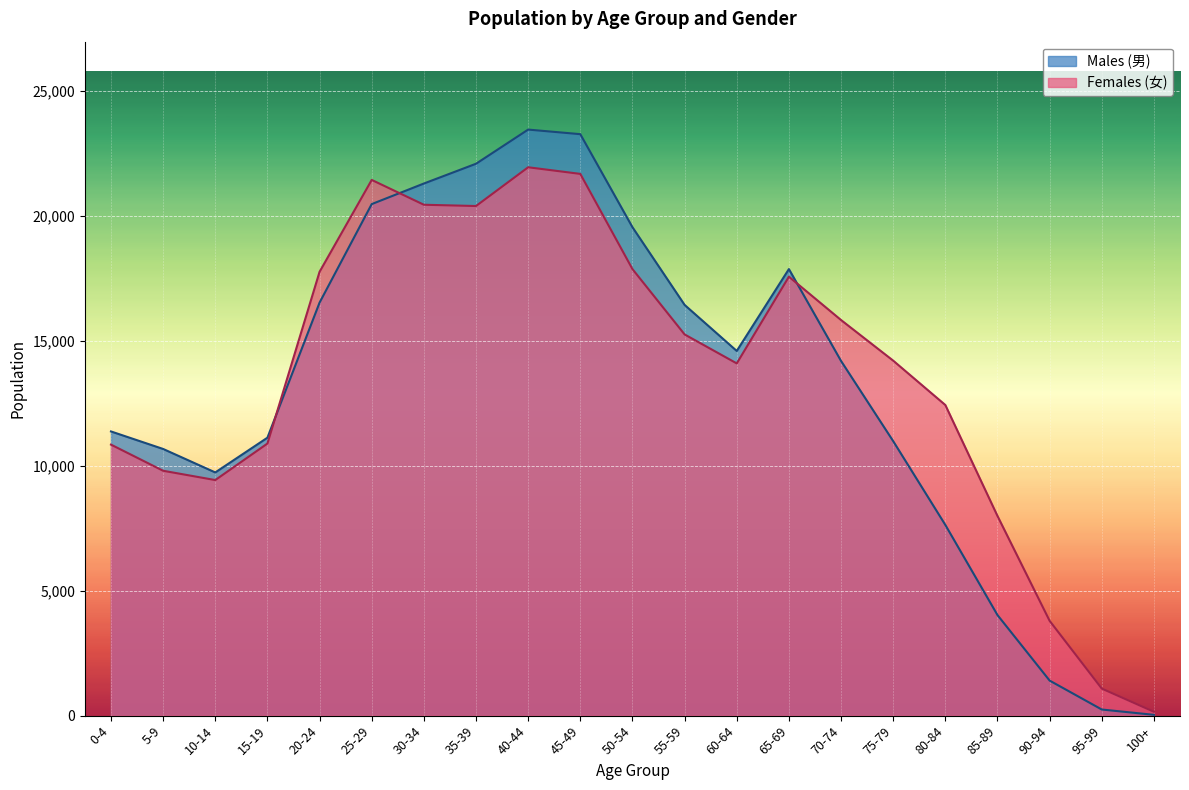

Reading right to left, extract all data points from this chart.

Males (男): 32	245	1402	4023	7629	10981	14189	17864	14589	16431	19539	23261	23445	22078	21287	20464	16523	11119	9729	10668	11369
Females (女): 154	1082	3792	7987	12426	14201	15826	17560	14091	15250	17864	21672	21937	20387	20438	21431	17756	10885	9424	9796	10842